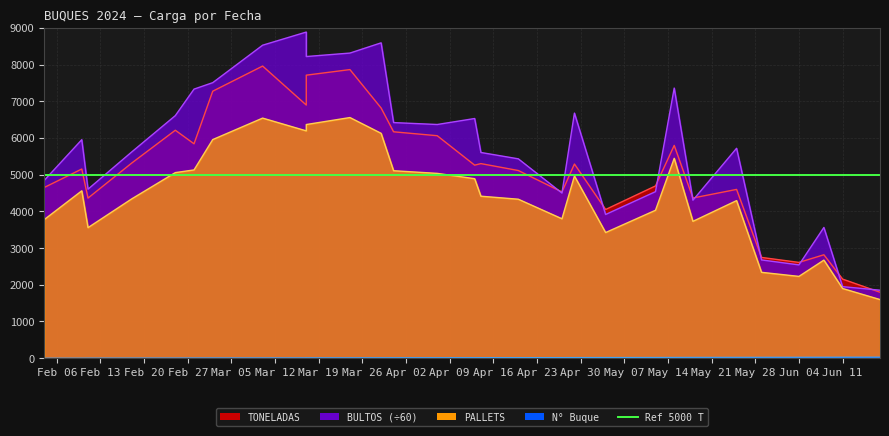

Which has a higher value, 2024-04-13 or 2024-05-12?

2024-04-13